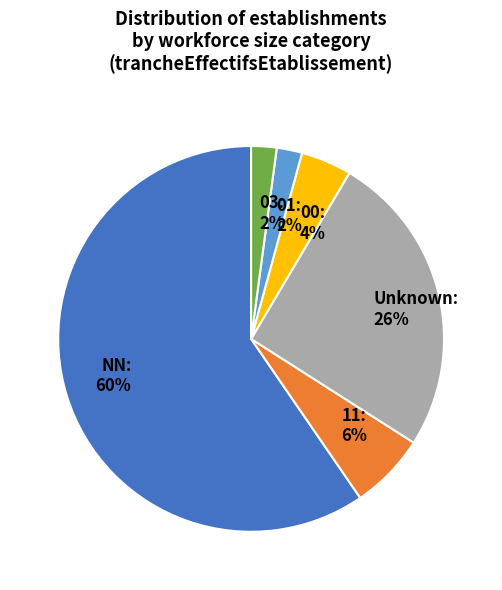

To the nearest percent, what percentage of the pie is 01: 2%?

2%